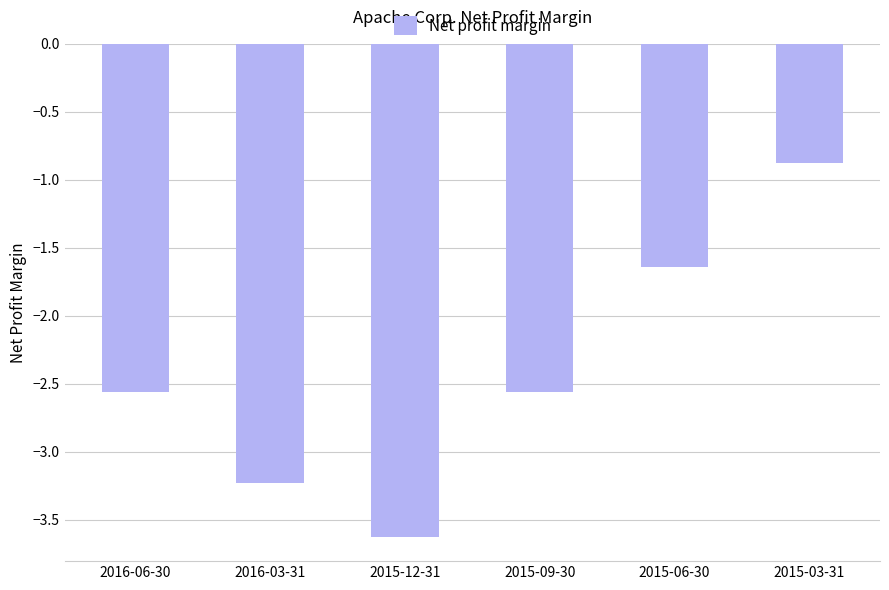

What is the change in value from 2016-06-30 to 2016-03-31?

-0.7